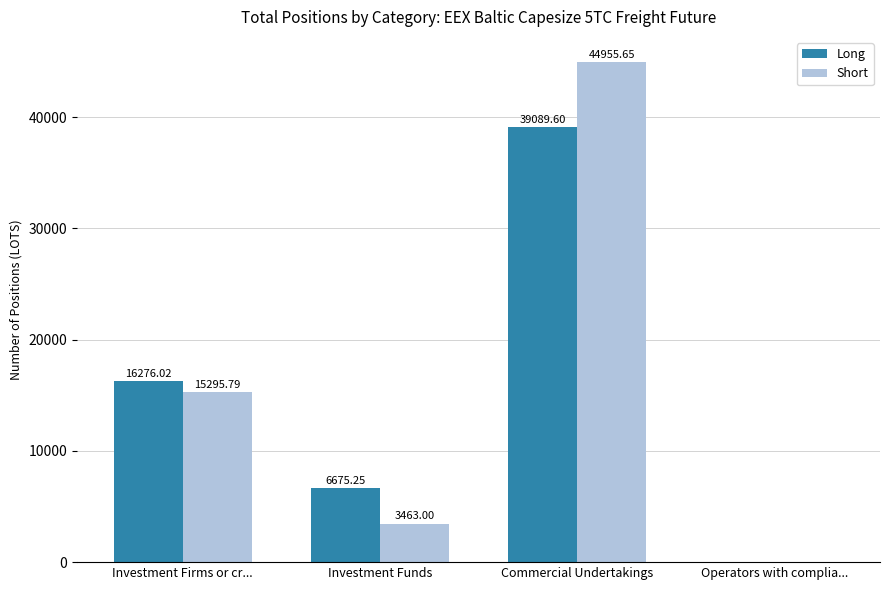

Which series changed the most between Investment Firms or cr... and Investment Funds?

Short